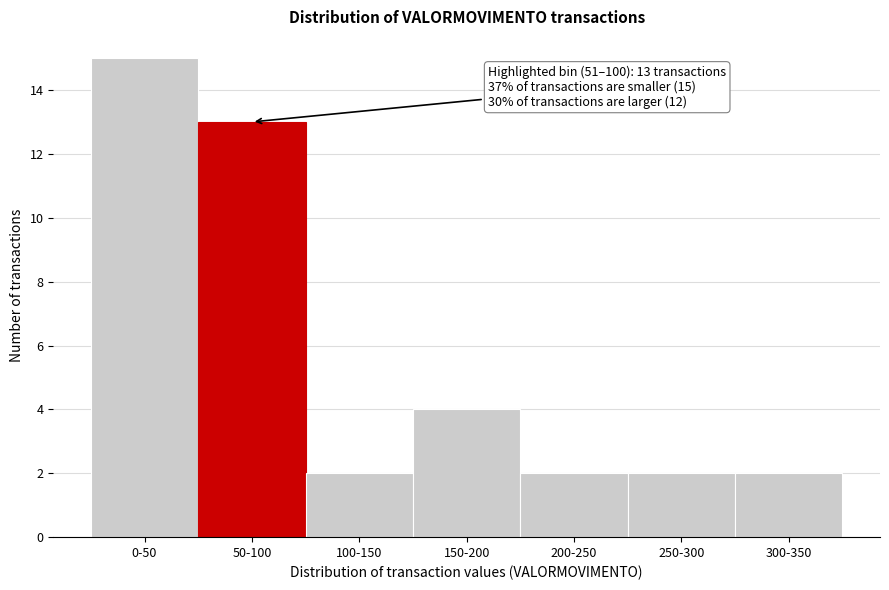

Reading left to right, what are all the values shown in this chart?

0-50=15	50-100=13	100-150=2	150-200=4	200-250=2	250-300=2	300-350=2